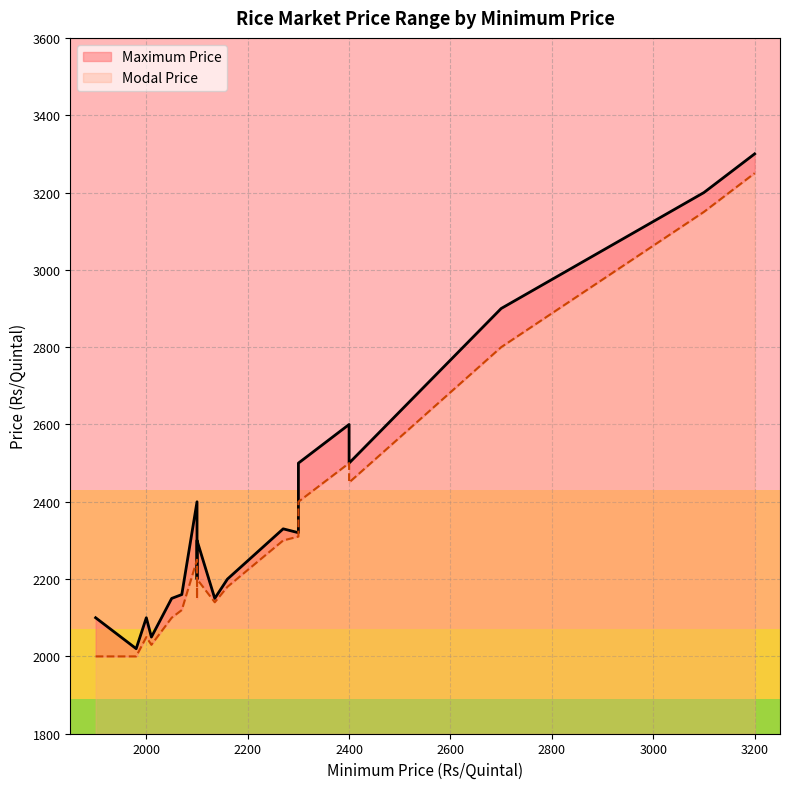

True or false: Modal Price and Maximum Price intersect in this chart.

False